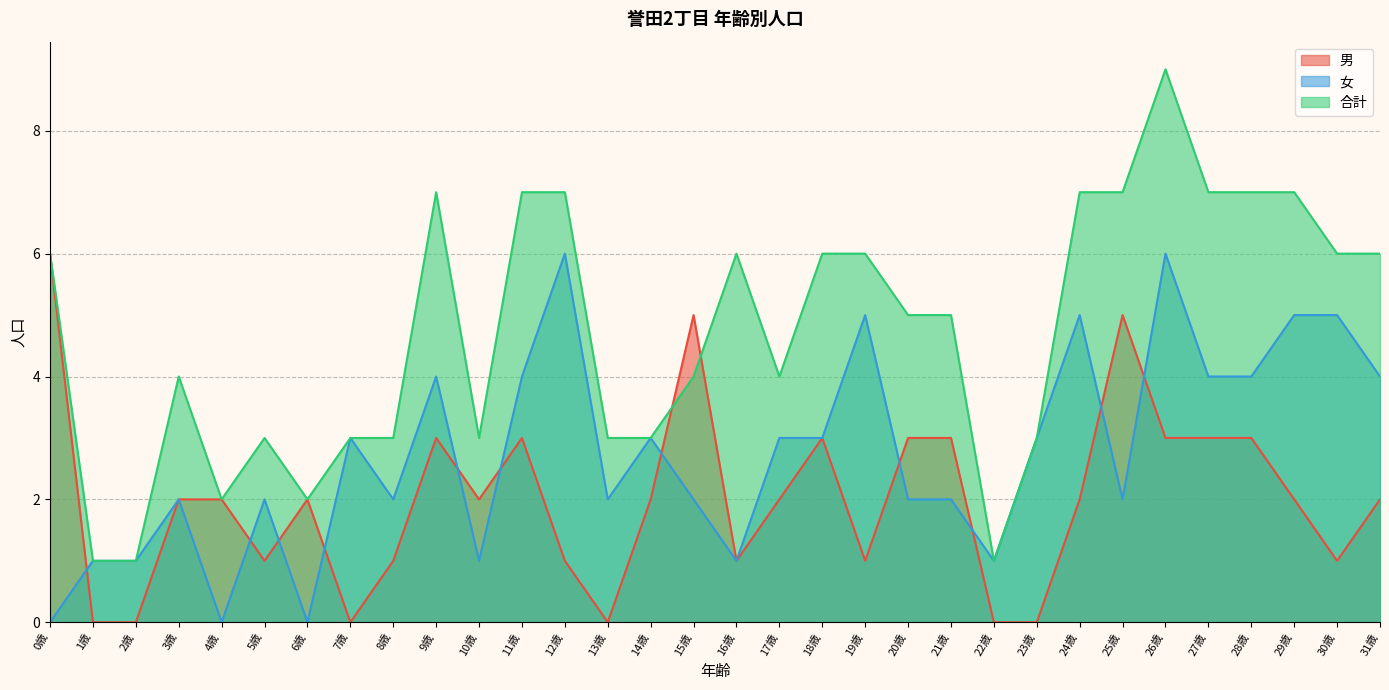

Which label corresponds to the largest value in the chart?

26歳